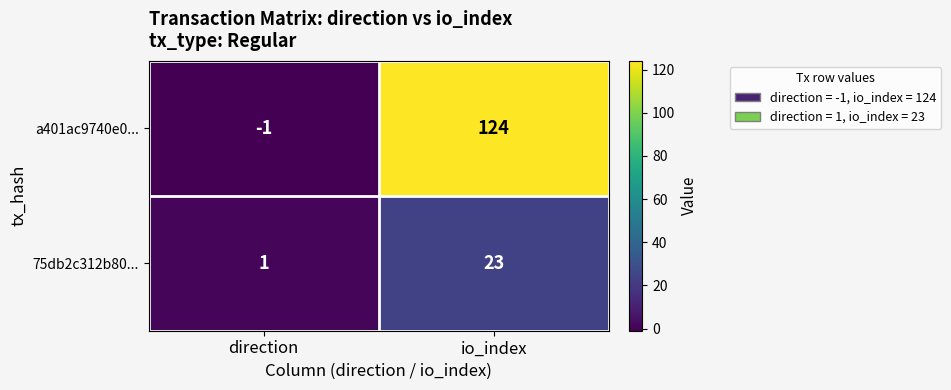

Which category has the highest value in the a401ac9740e0... series?

io_index